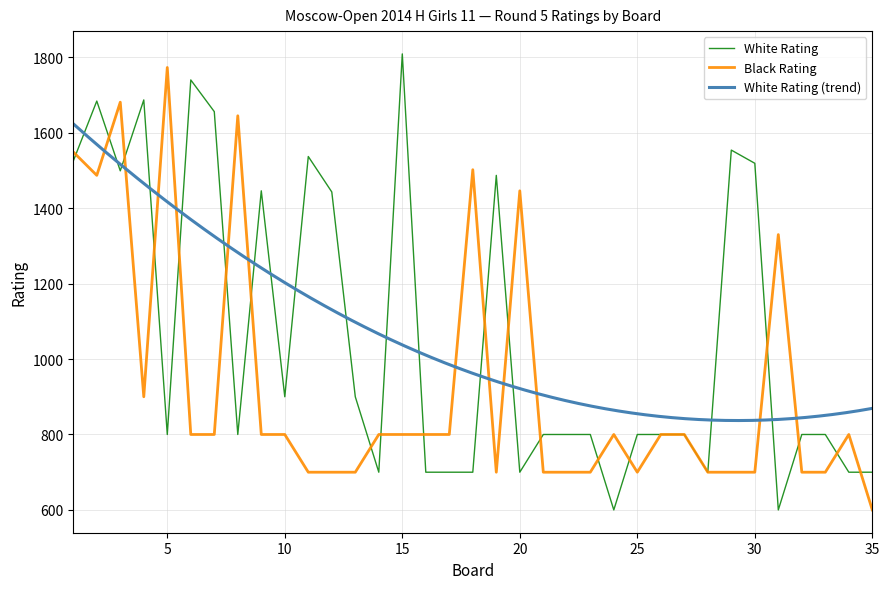

True or false: White Rating has a value of 1519 at 30.

True